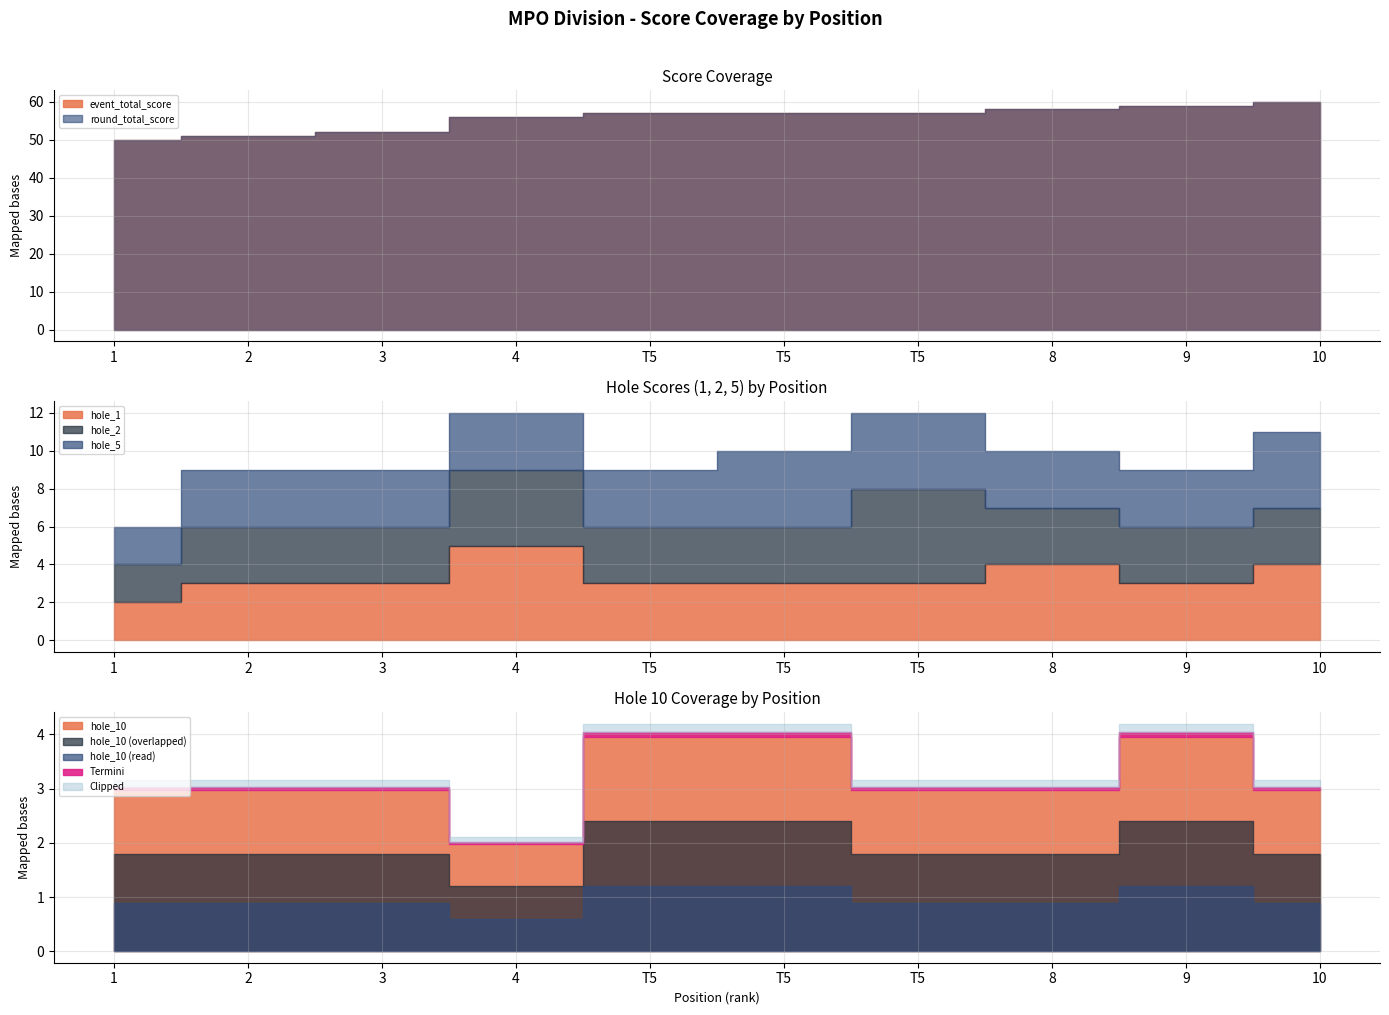

What is the minimum value shown in the chart?

2